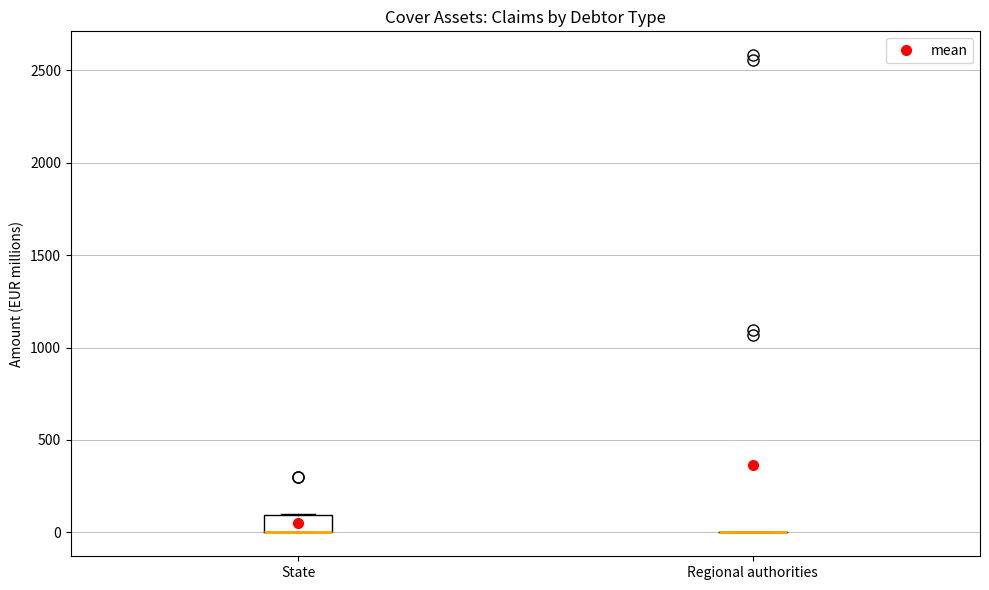

Reading left to right, transcribe this box plot: for each box, give where its median line is, the range the box spans, and where its two whiskers end, as read against the y-axis. The values are not printed on the chart, so give them approximately, as read against the axis.

State: median 0 (drawn on the box's lower edge), box 0 to 100, whiskers 0 to 100
Regional authorities: box collapsed to a line at 0, whiskers 0 to 0